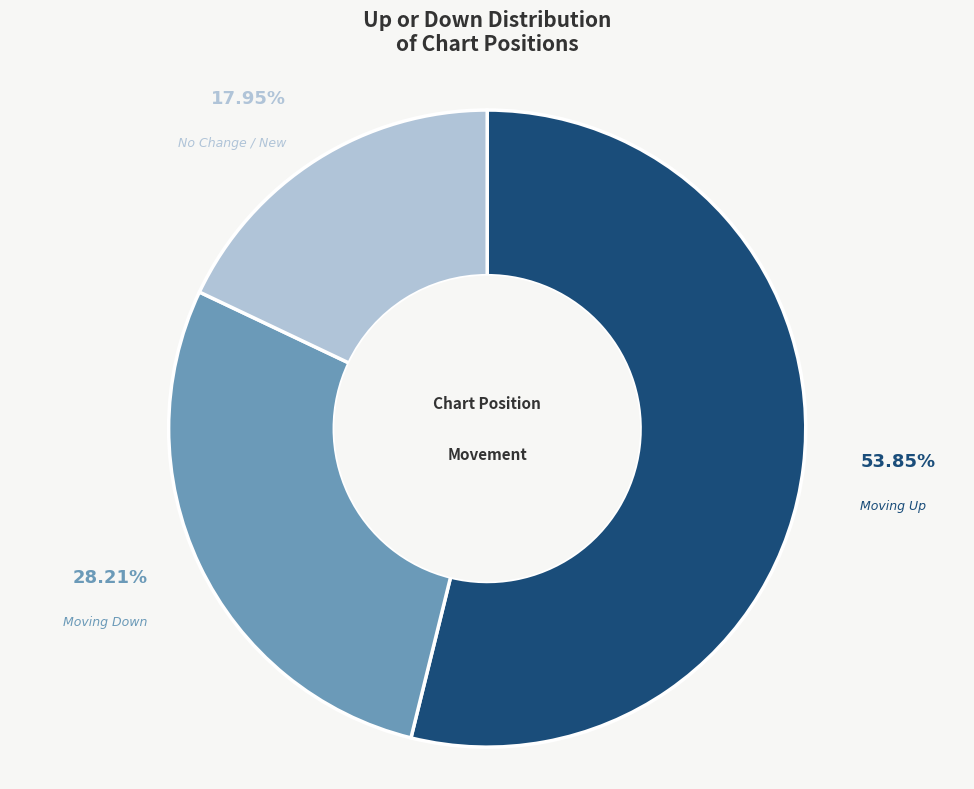

Which category has the smallest portion of the pie?

No Change / New